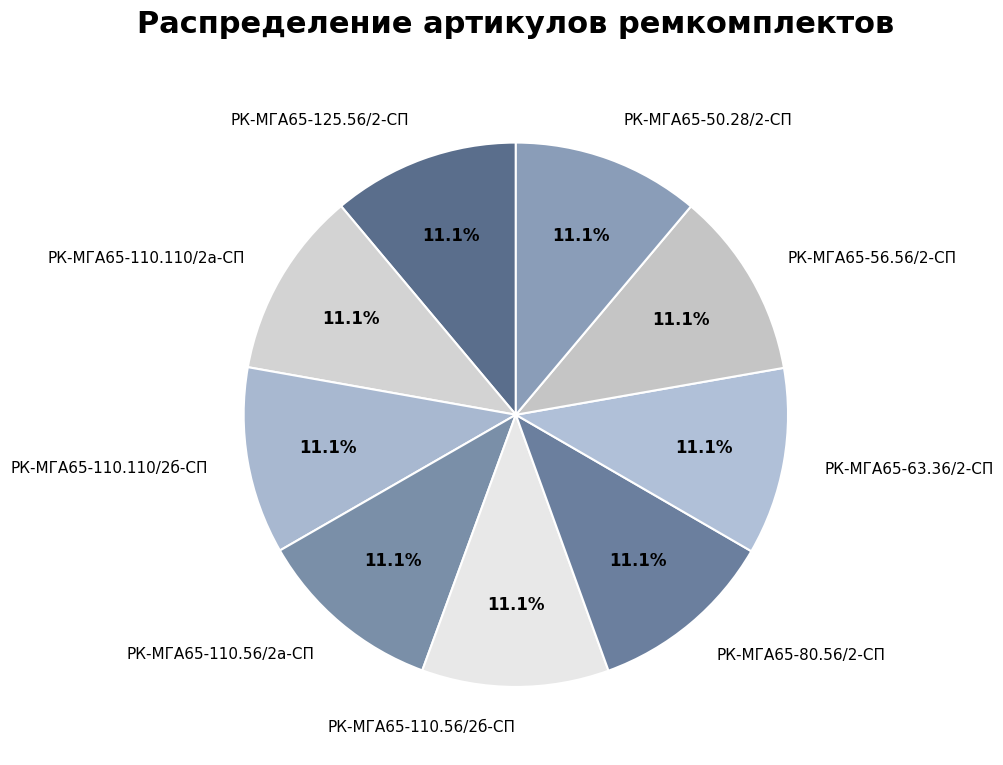

Approximately how many times larger is the value at РК-МГА65-56.56/2-СП compared to РК-МГА65-110.110/2б-СП?

1.0